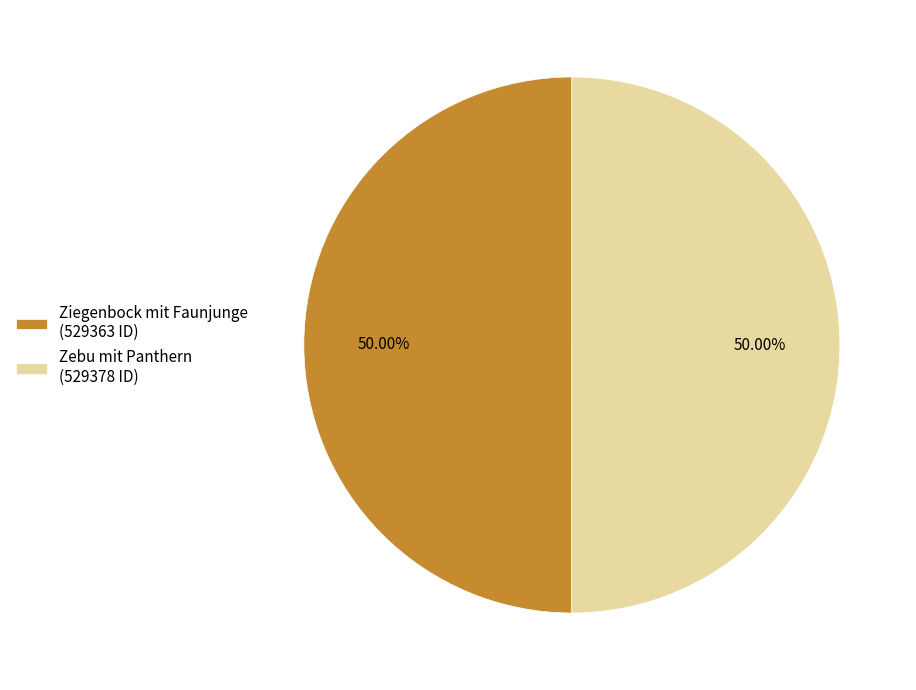

Approximately how many times larger is the value at Ziegenbock mit Faunjunge (529363 ID) compared to Zebu mit Panthern (529378 ID)?

1.0